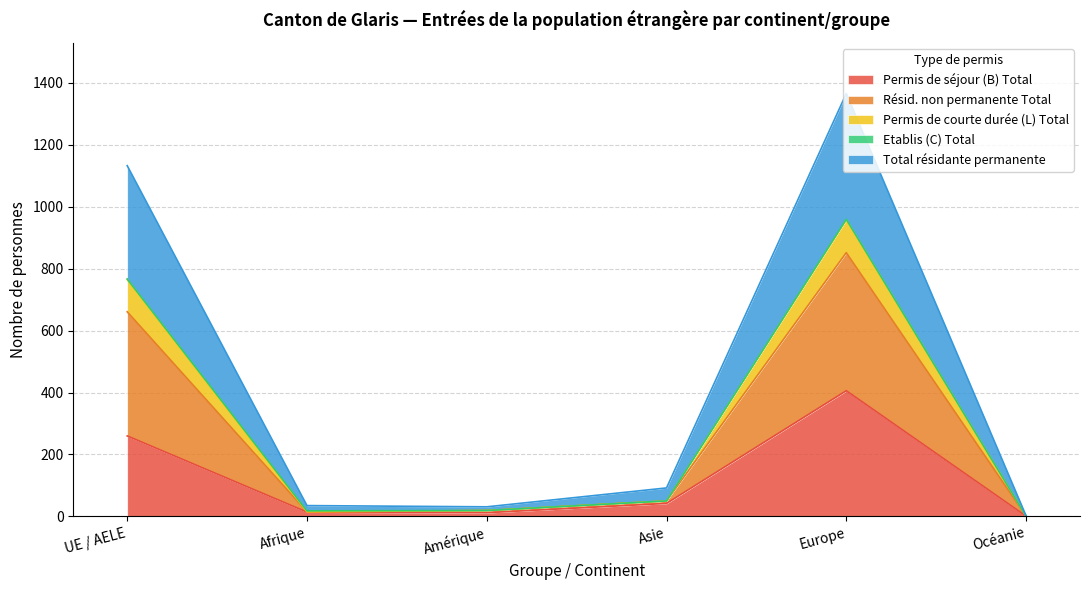

Which series has the widest spread of values?

Résid. non permanente Total